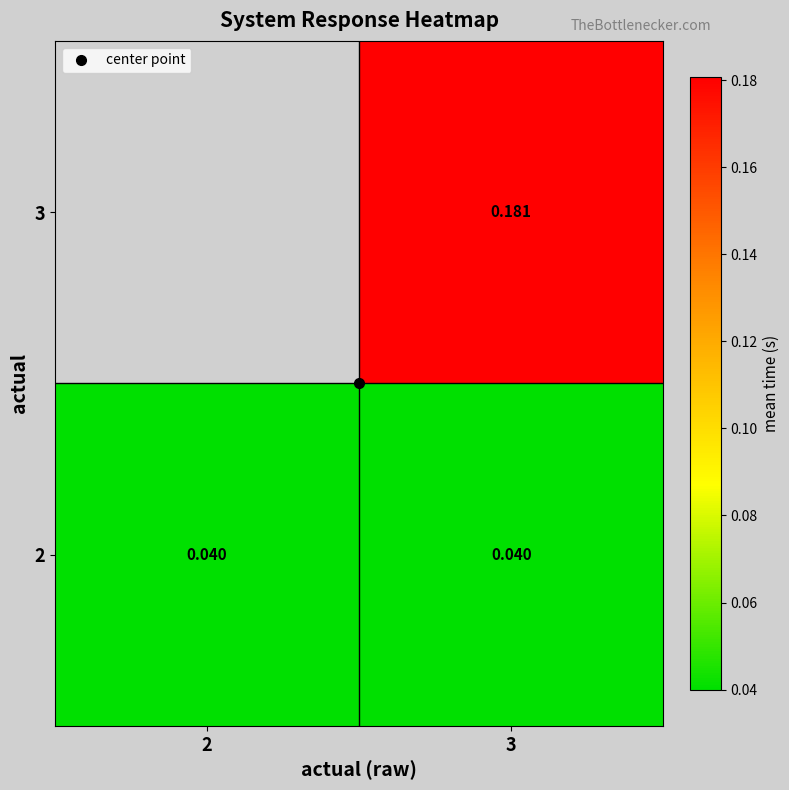

Rank the series by their maximum value, from highest to lowest.

2, 3